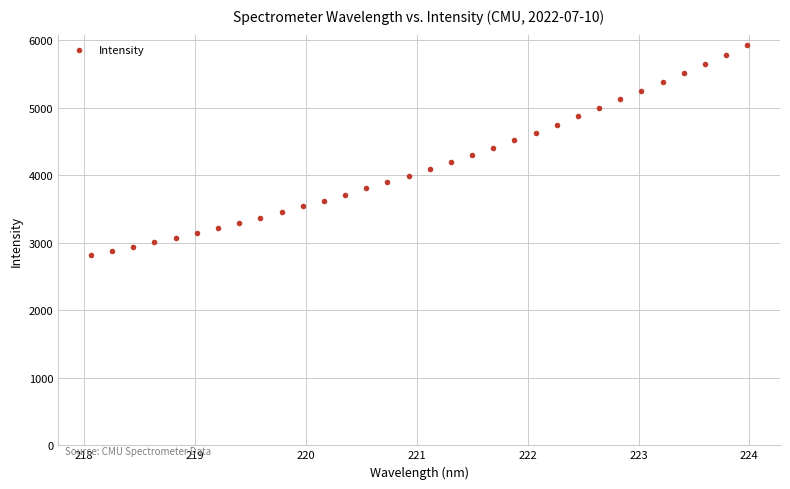

What is the range of X values (max minus min)?

5.9